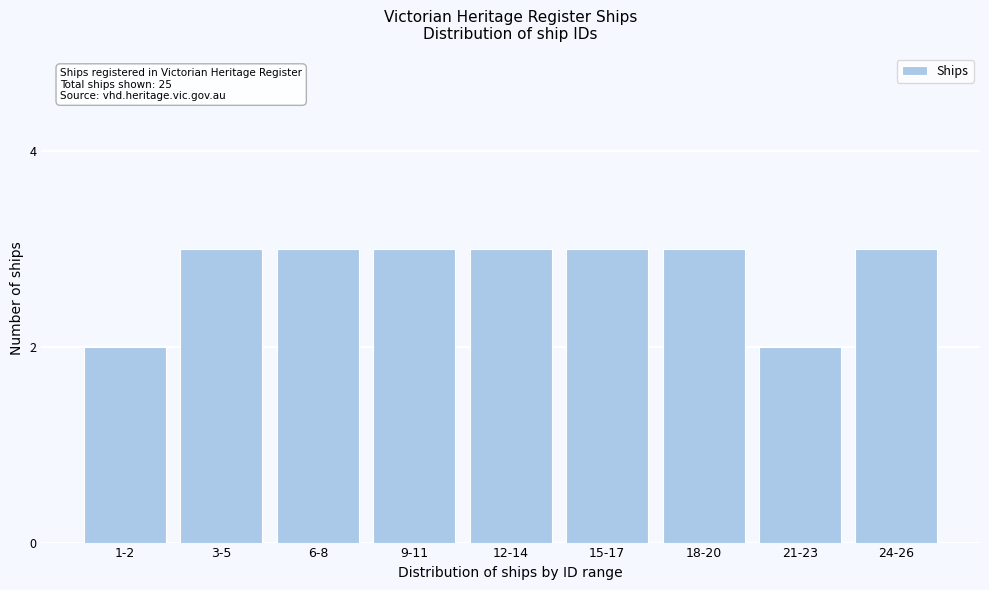

Reading left to right, transcribe all the data shown in this chart.

1-2=2	3-5=3	6-8=3	9-11=3	12-14=3	15-17=3	18-20=3	21-23=2	24-26=3